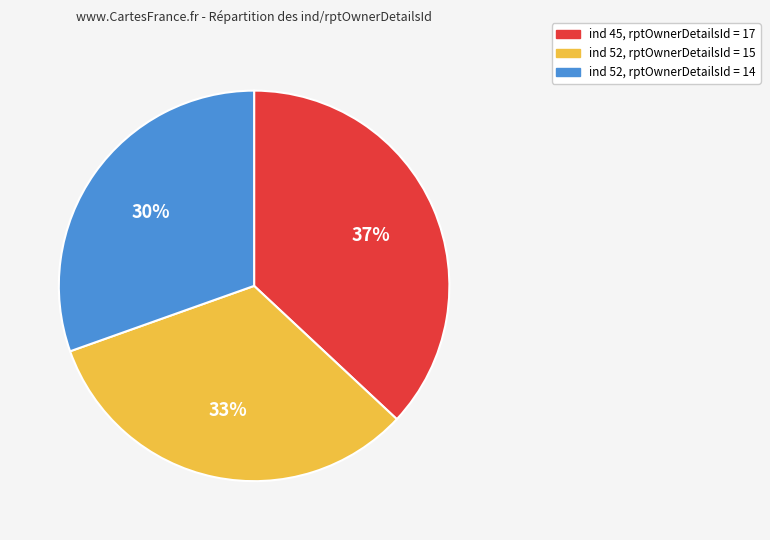

Is it true that ind 52, rptOwnerDetailsId = 15 is 27% of the pie?

False